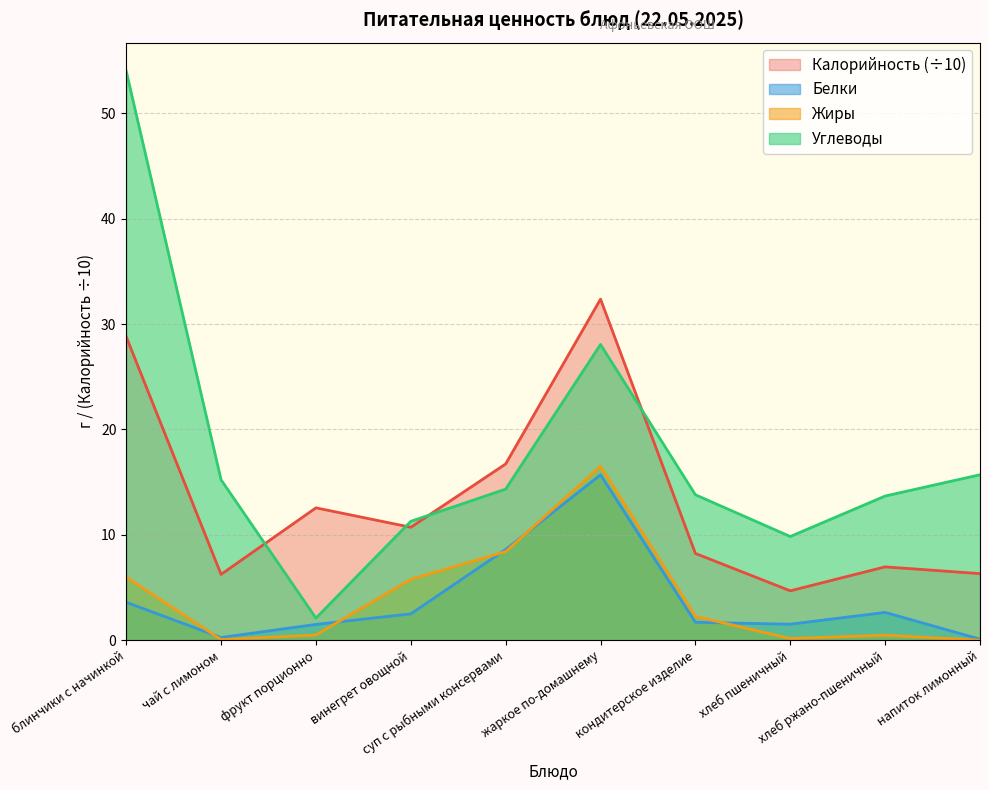

What is the average value of the Жиры series?

4.0